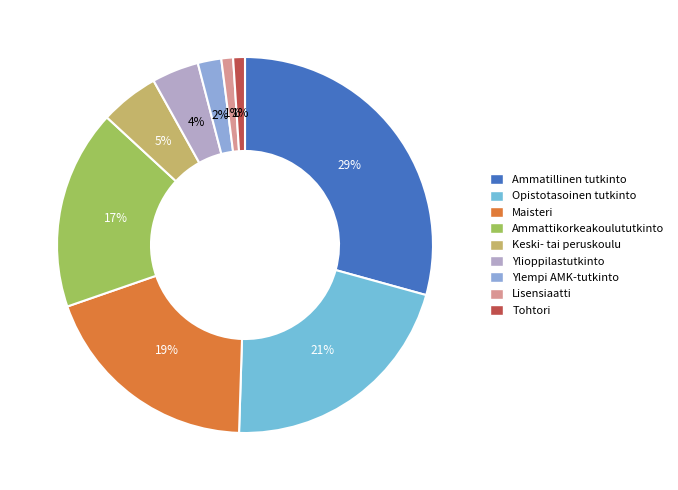

True or false: Opistotasoinen tutkinto accounts for 21% of the total.

True